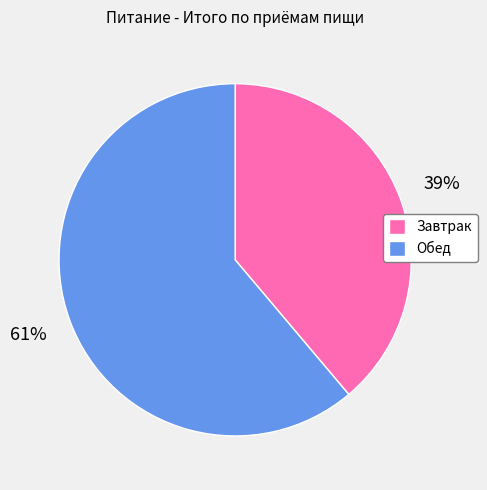

Approximately how many times larger is the value at Обед compared to Завтрак?

1.6